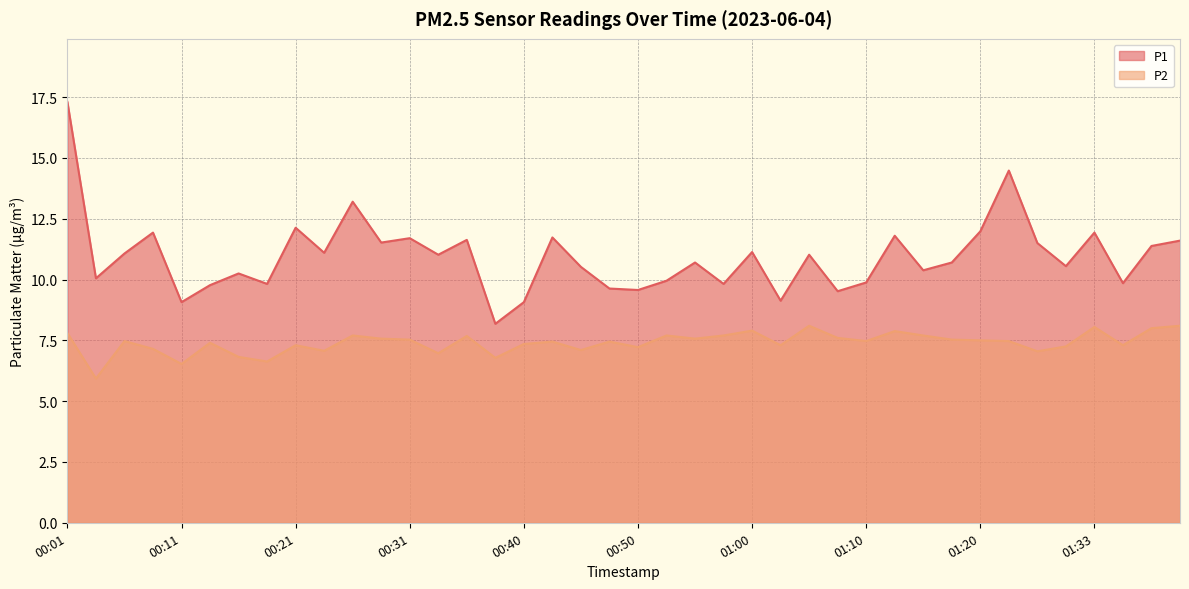

Rank the series by their maximum value, from lowest to highest.

P2, P1